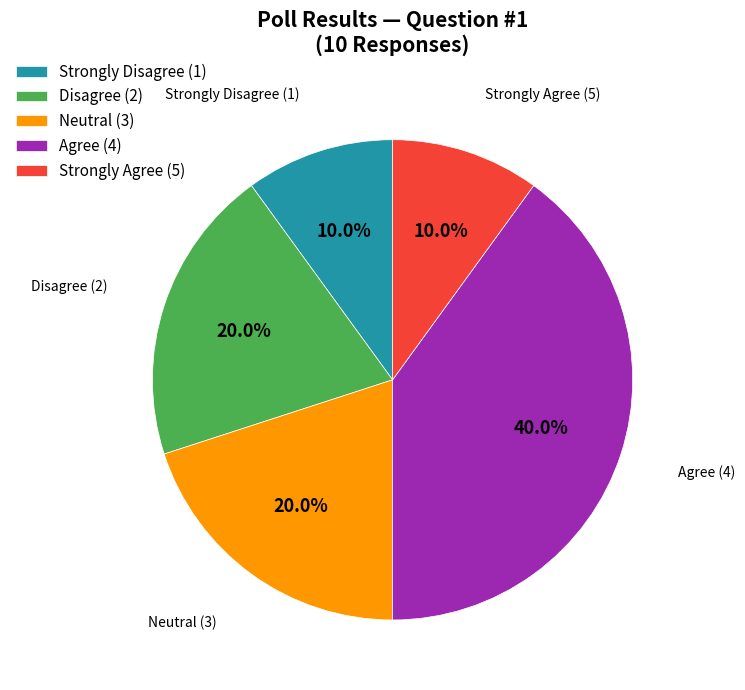

What is the largest slice in the pie chart?

Agree (4)